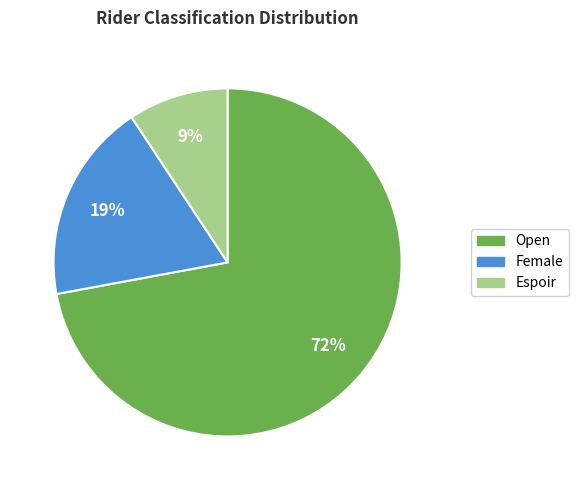

Is it true that Female is 28% of the pie?

False